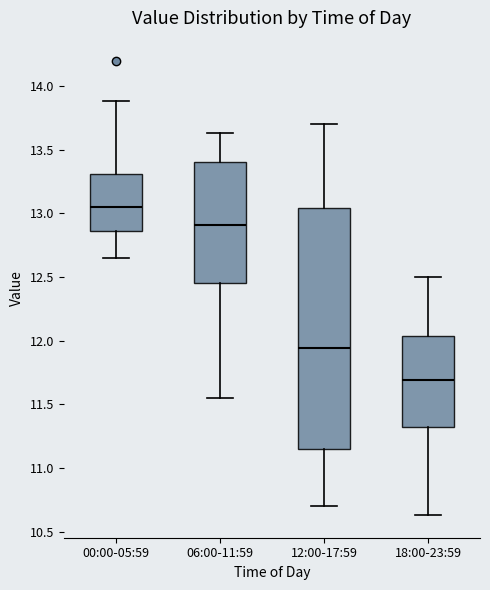

Comparing the boxes themselves (not the whiskers), which one is the tallest?

12:00-17:59